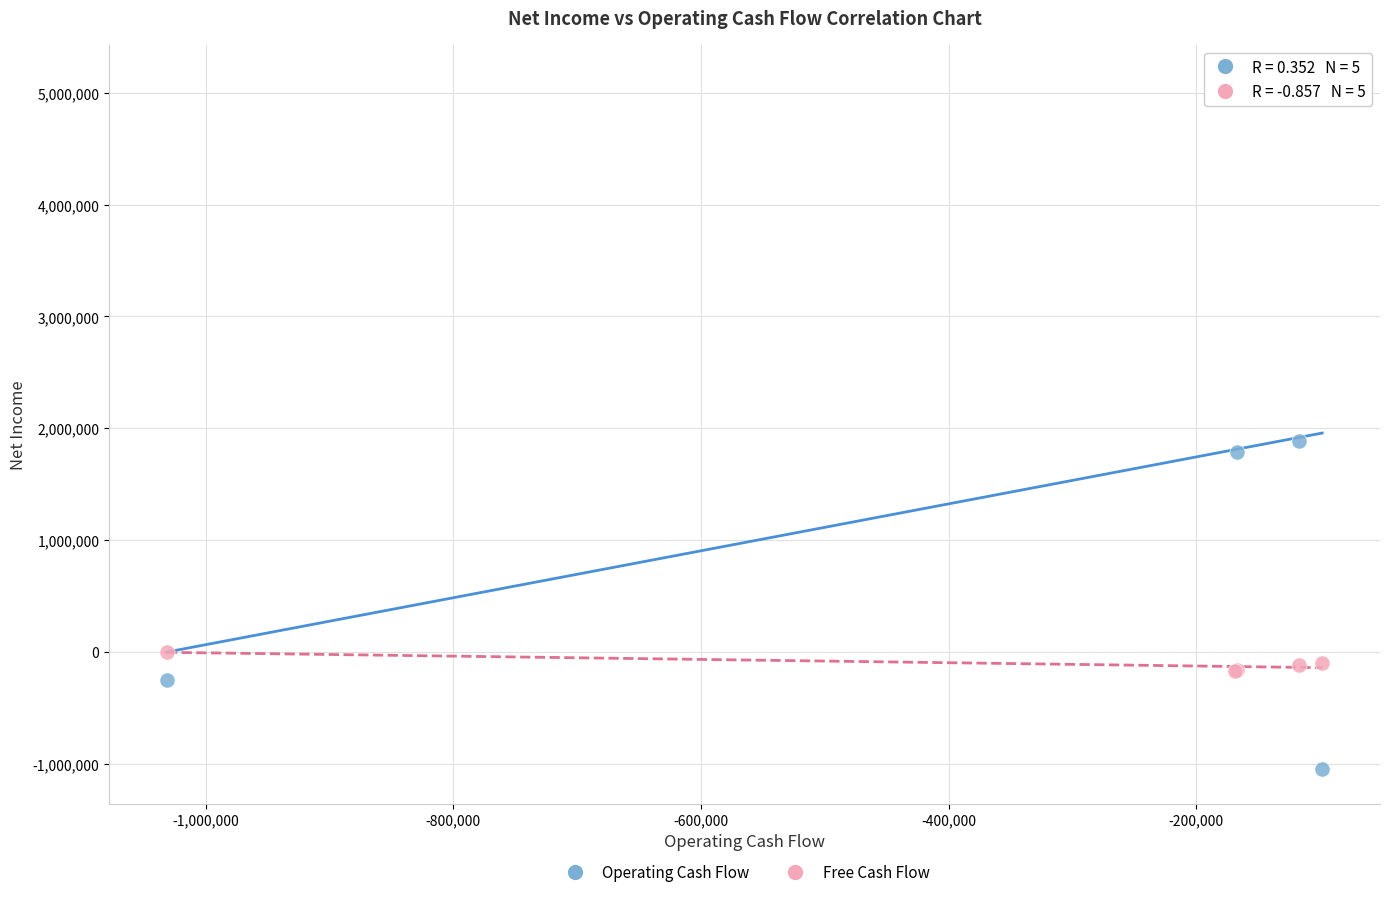

Across all series, what Y value is closest to 2035145?

1886512